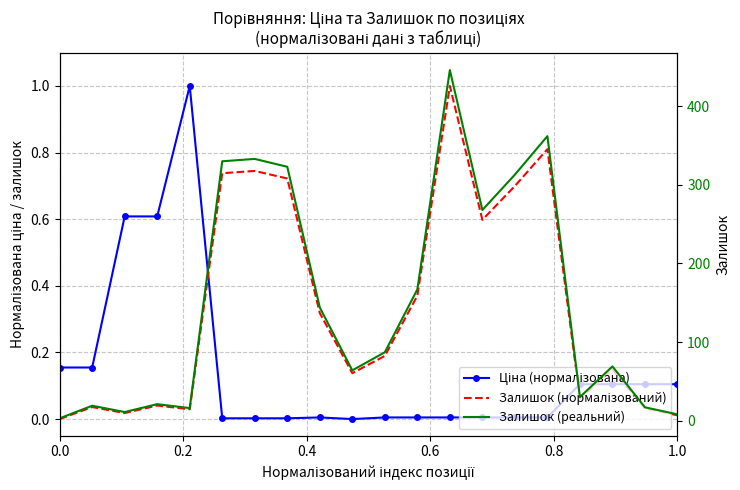

What is the sum of all Залишок (реальний) values?

3031.0